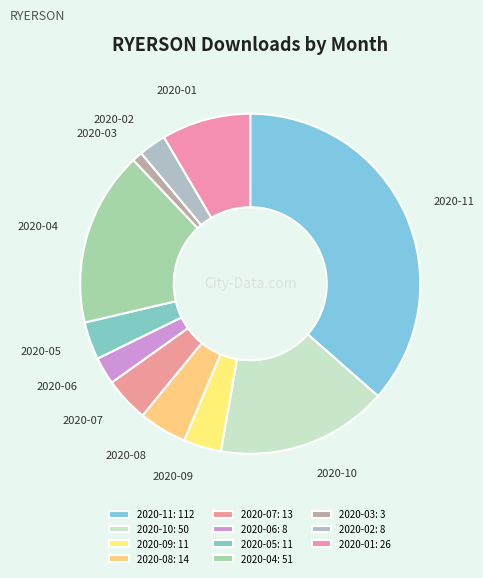

Do 2020-05 and 2020-02 together represent more than half of the pie?

No